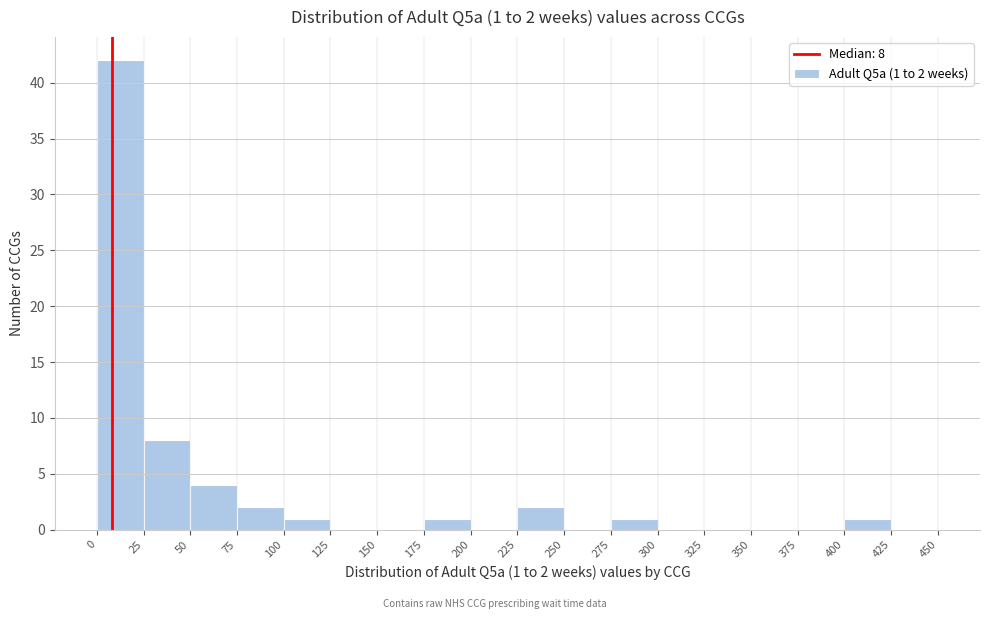

Over which range of the x-axis is the bar tallest?

0 to 25